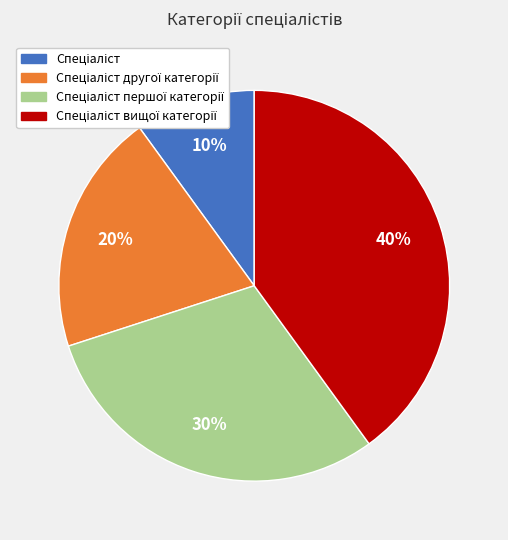

To the nearest percent, what is the difference between the largest and smallest slice percentages?

30%